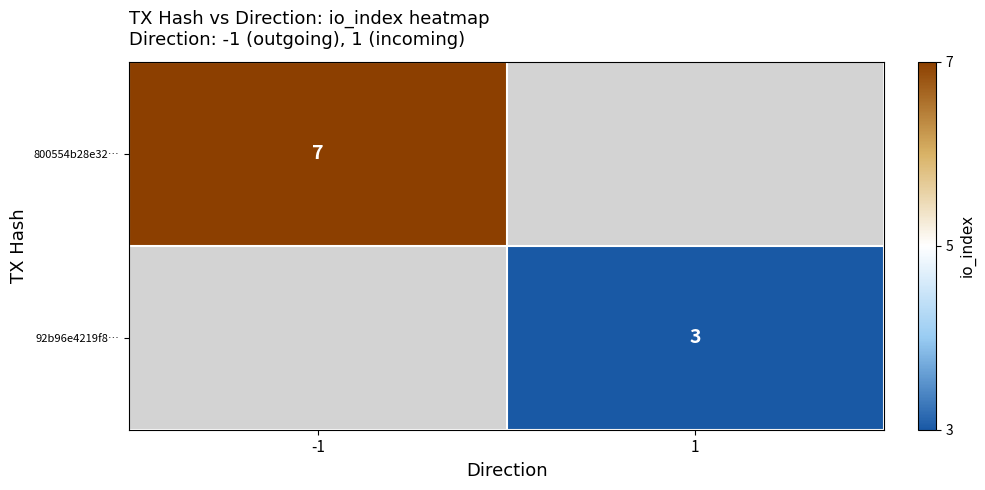

The value of 92b96e4219f8… at 1 is 3. True or false?

True